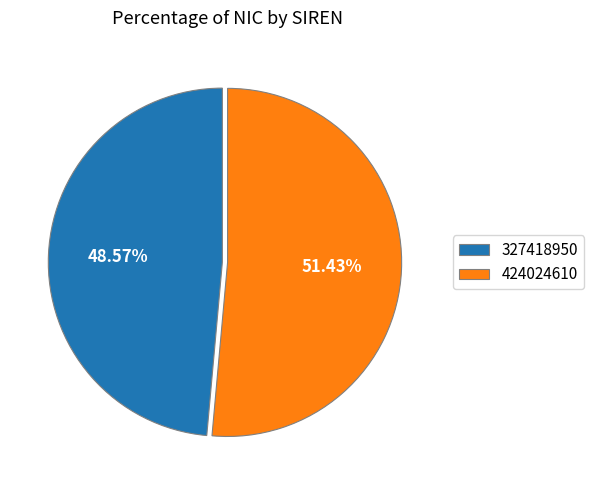

Which slice is the smallest?

327418950